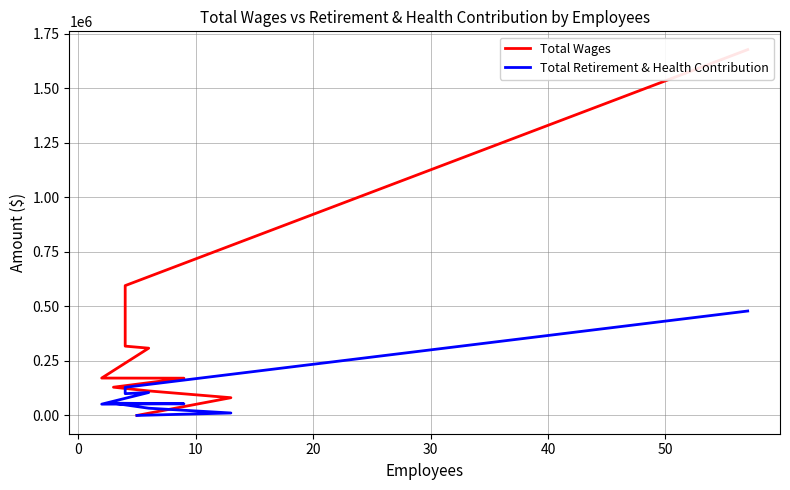

True or false: Total Wages and Total Retirement & Health Contribution cross at least once.

False